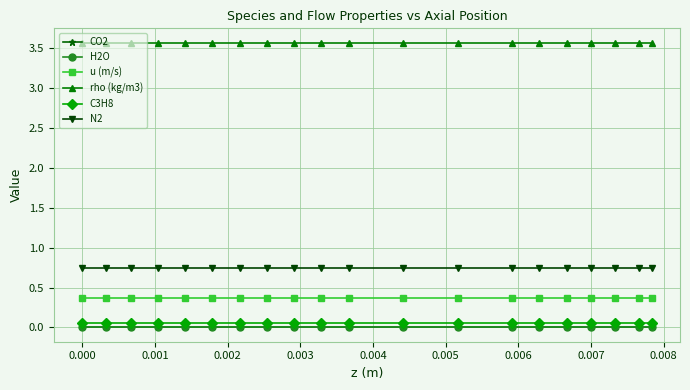

What is the maximum value shown in the chart?

3.6